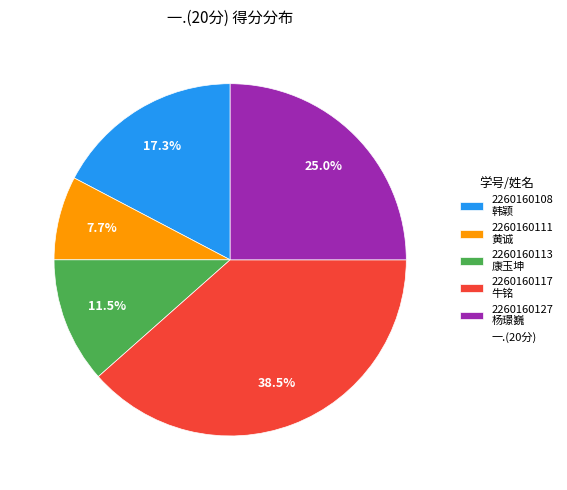

Is there a majority slice in this chart?

No